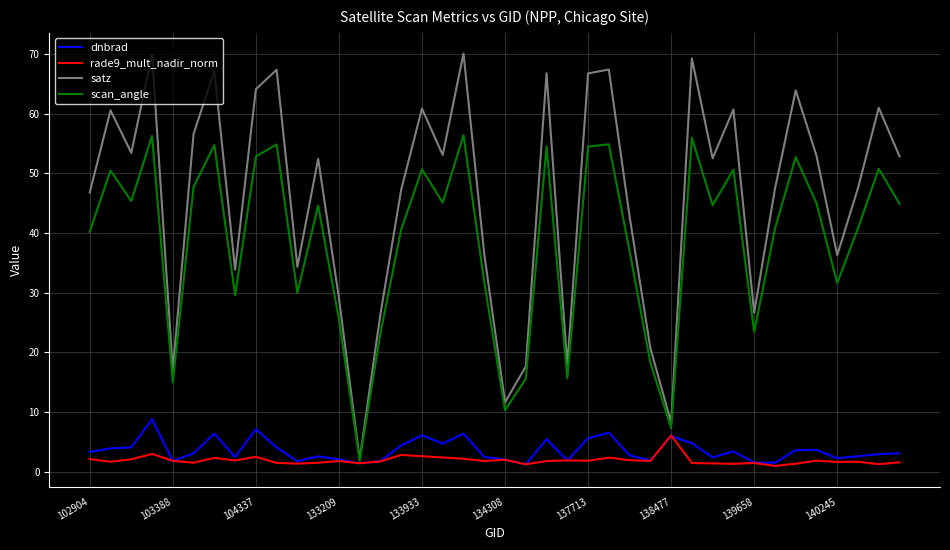

What is the difference between the maximum and second lowest values in the scan_angle series?

49.1